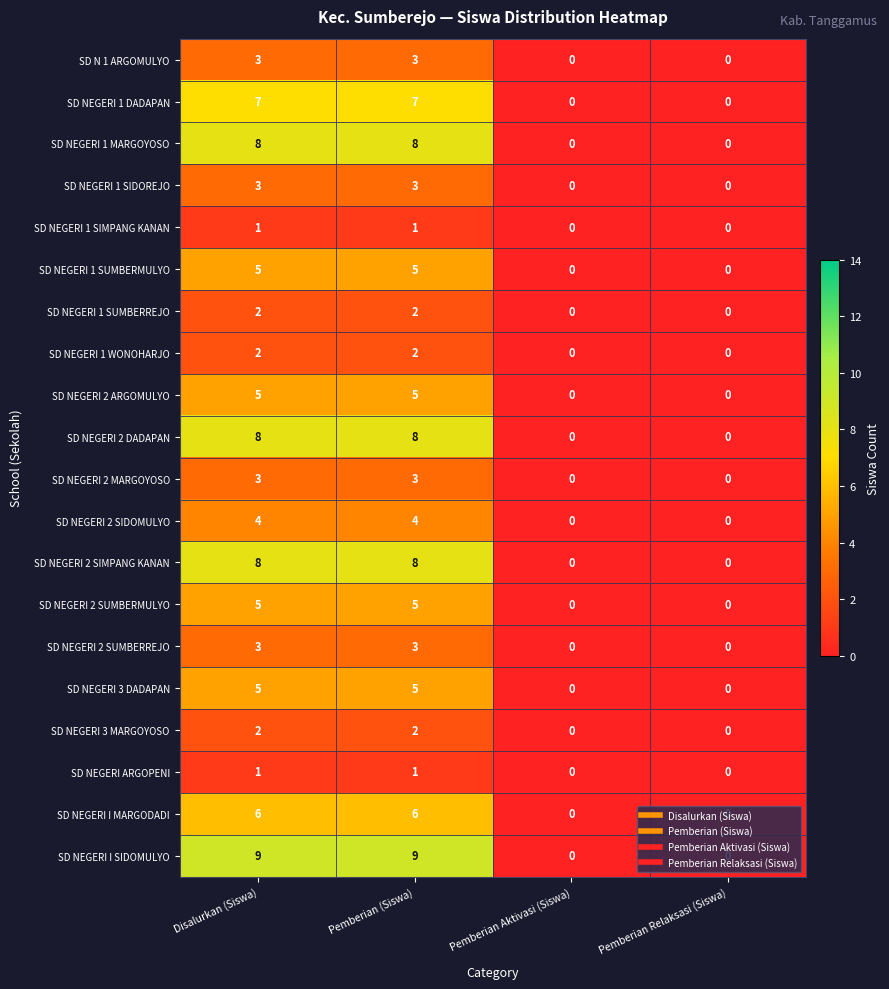

How many SD NEGERI 2 SUMBERREJO values are between 0 and 3?

4